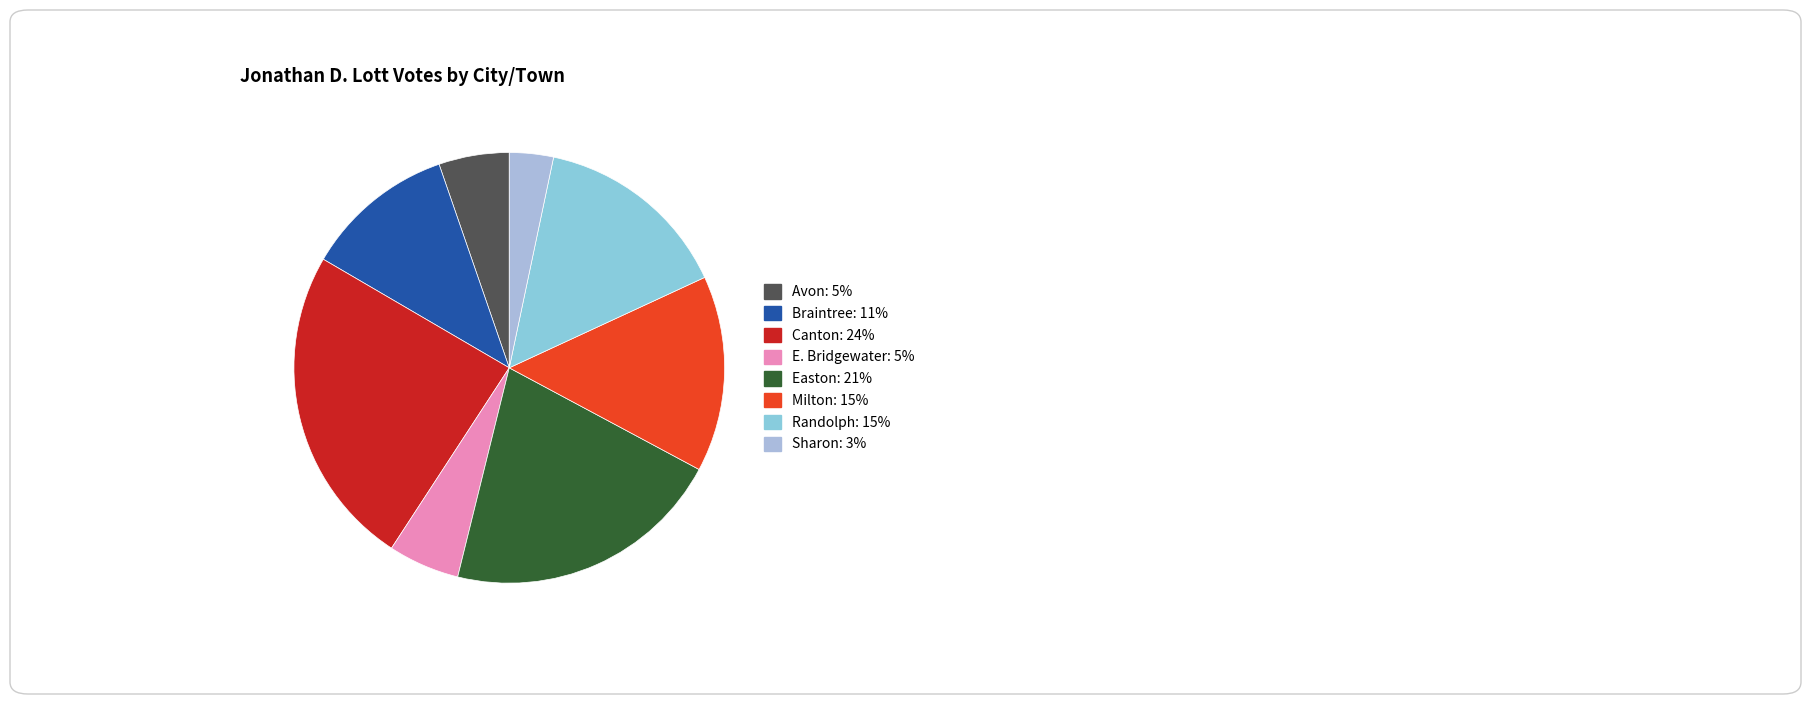

How much of the chart is everything except Randolph?

85.2%